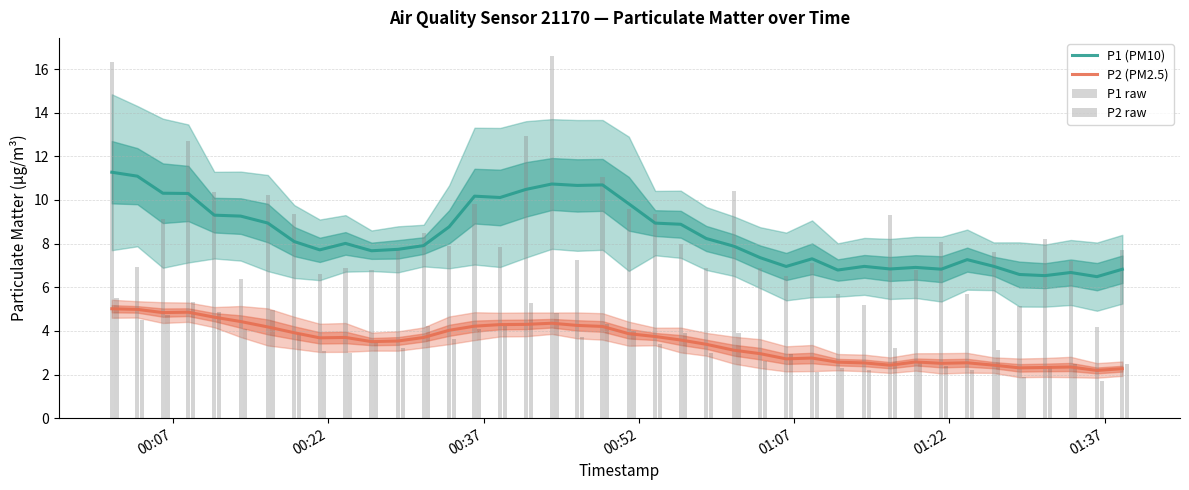

True or false: P2 (PM2.5) and P1 (PM10) intersect in this chart.

False